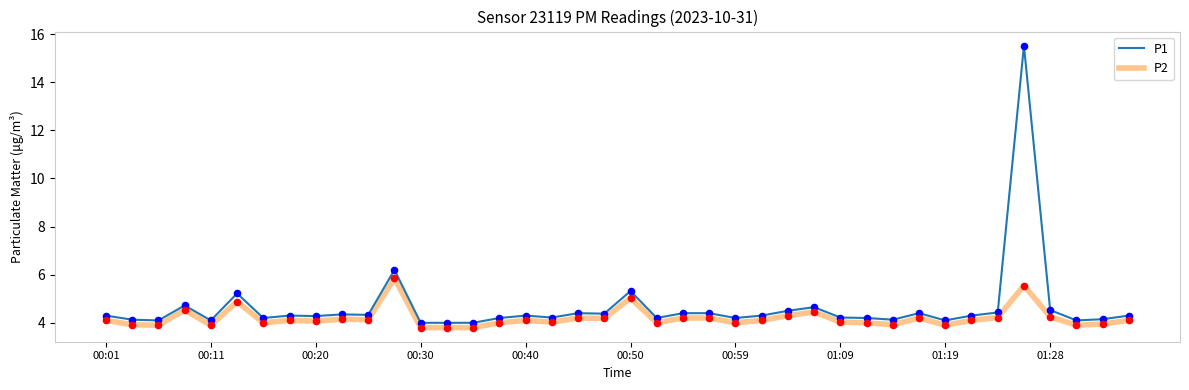

Rank the series by their maximum value, from highest to lowest.

P1, P2